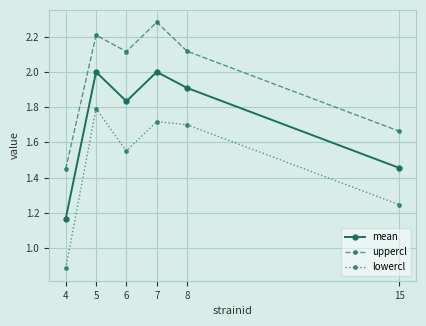

True or false: mean and lowercl cross at least once.

False